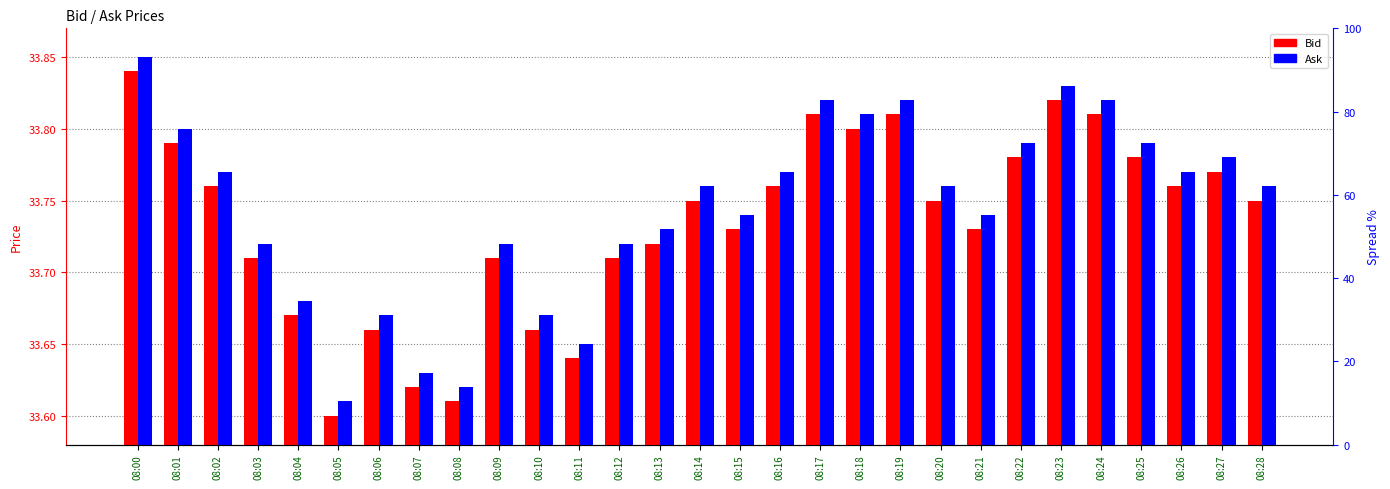

At which category is the sum across all series the highest?

08:00